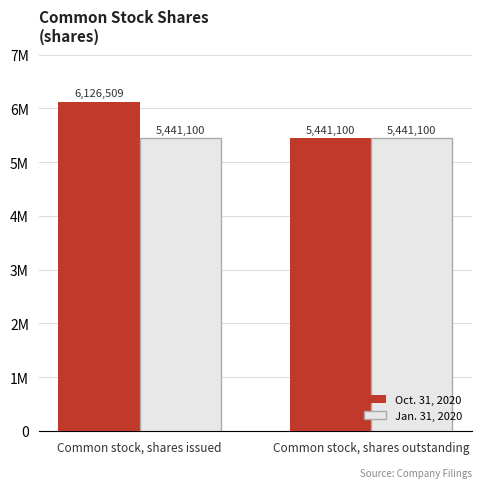

Which has a higher value, Common stock, shares outstanding or Common stock, shares issued?

Common stock, shares issued